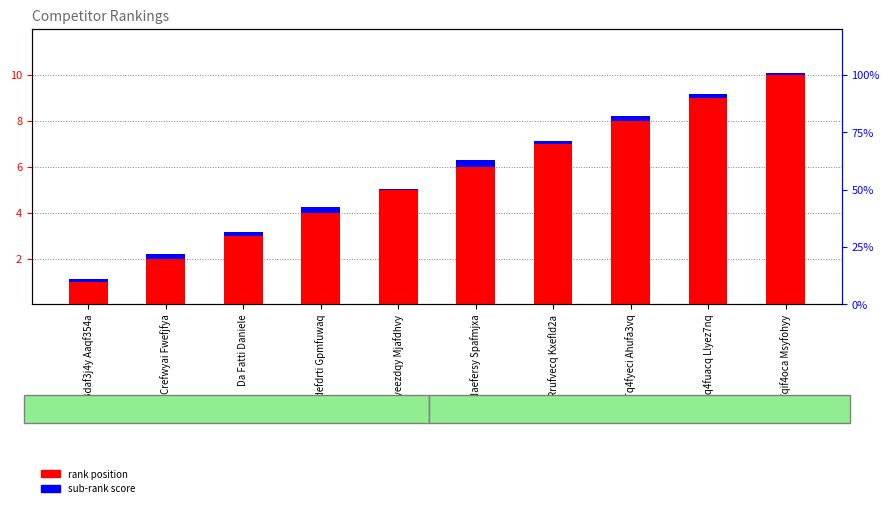

At Tq4fyeci Ahufa3vq, list the series in order from largest to smallest.

rank position, sub-rank score